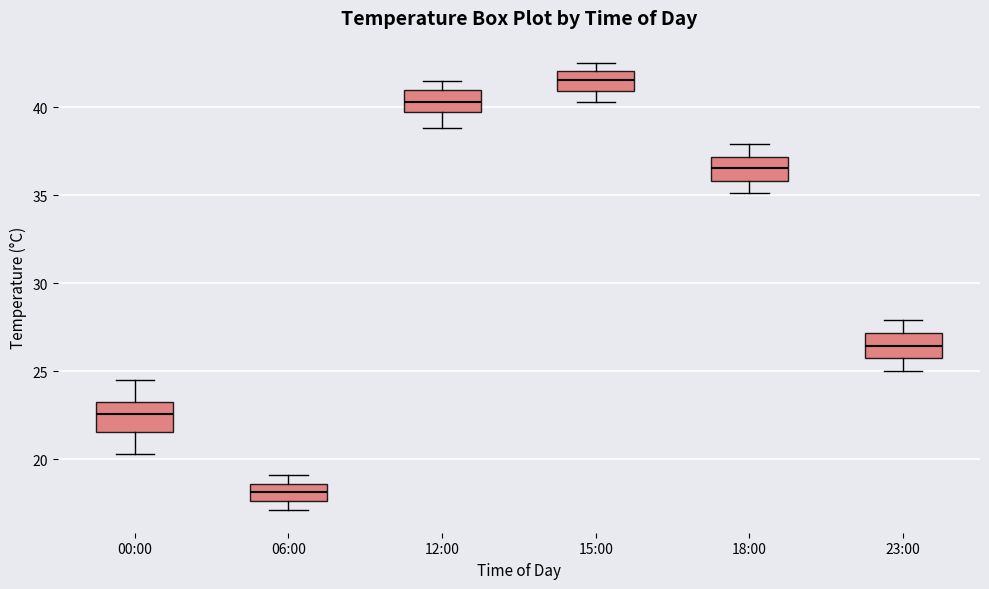

Reading left to right, transcribe this box plot: for each box, give where its median line is, the range the box spans, and where its two whiskers end, as read against the y-axis. The values are not printed on the chart, so give them approximately, as read against the axis.

00:00: median 22.5, box 21.5 to 23.5, whiskers 20.5 to 24.5
06:00: median 18.0, box 17.5 to 18.5, whiskers 17.0 to 19.0
12:00: median 40.5, box 39.5 to 41.0, whiskers 39.0 to 41.5
15:00: median 41.5, box 41.0 to 42.0, whiskers 40.5 to 42.5
18:00: median 36.5, box 36.0 to 37.0, whiskers 35.0 to 38.0
23:00: median 26.5, box 25.5 to 27.0, whiskers 25.0 to 28.0